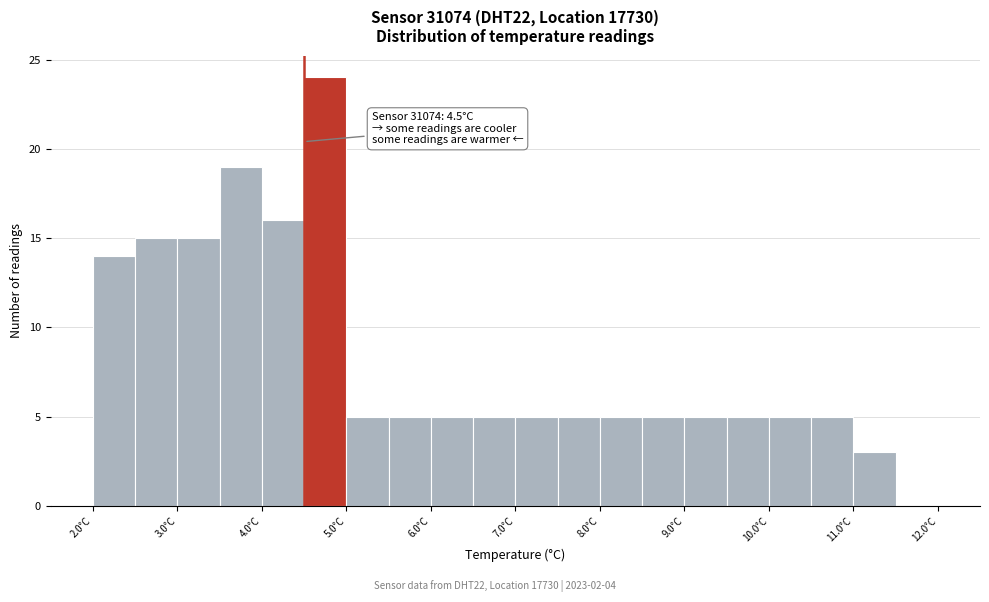

Which range on the x-axis has the tallest bar?

4.5 to 5.0